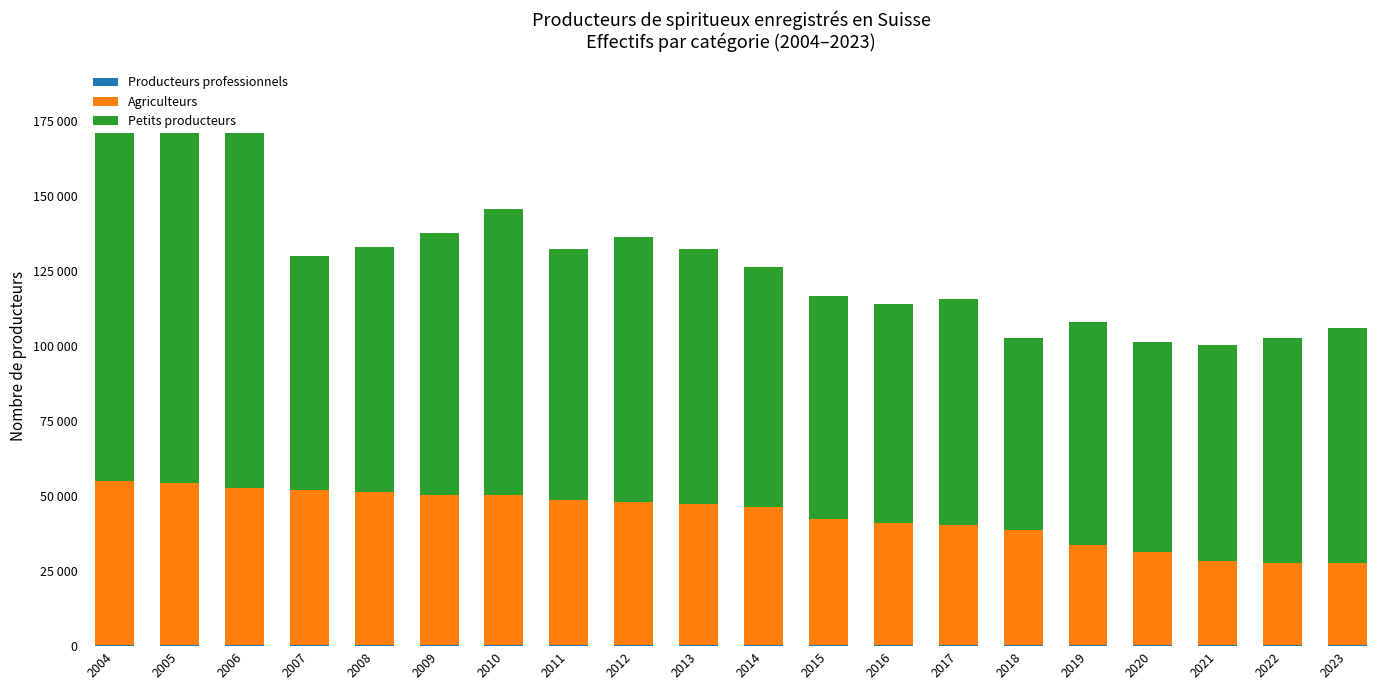

The value of Producteurs professionnels at 2007 is 261. True or false?

True